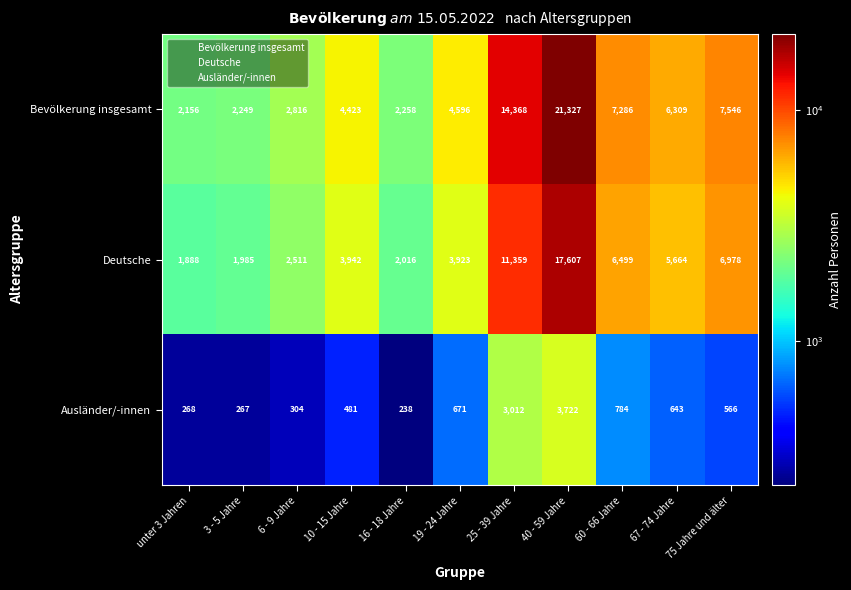

At how many categories does at least one series exceed 12940?

2